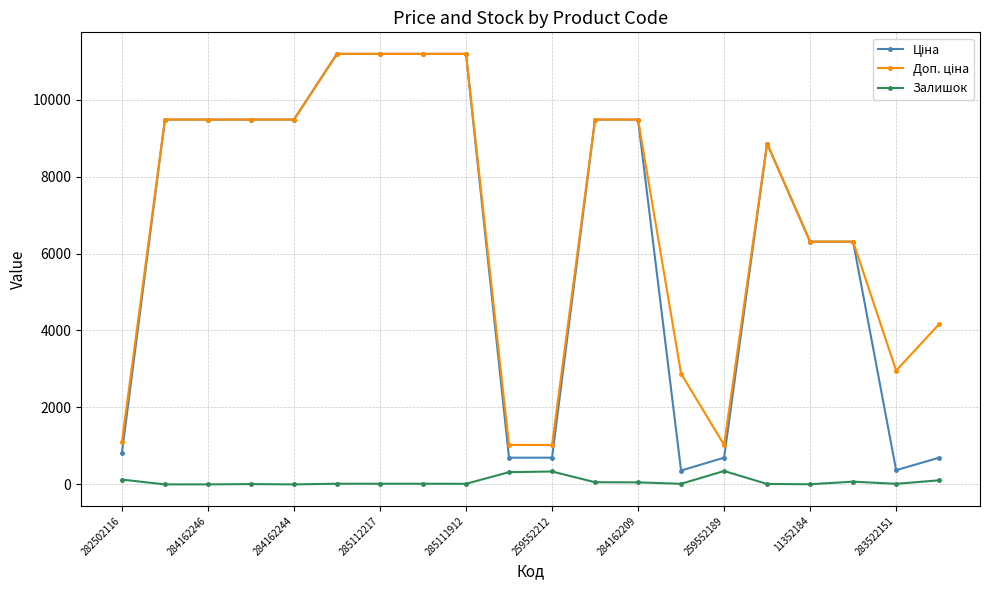

At how many categories does at least one series exceed 7549?

11